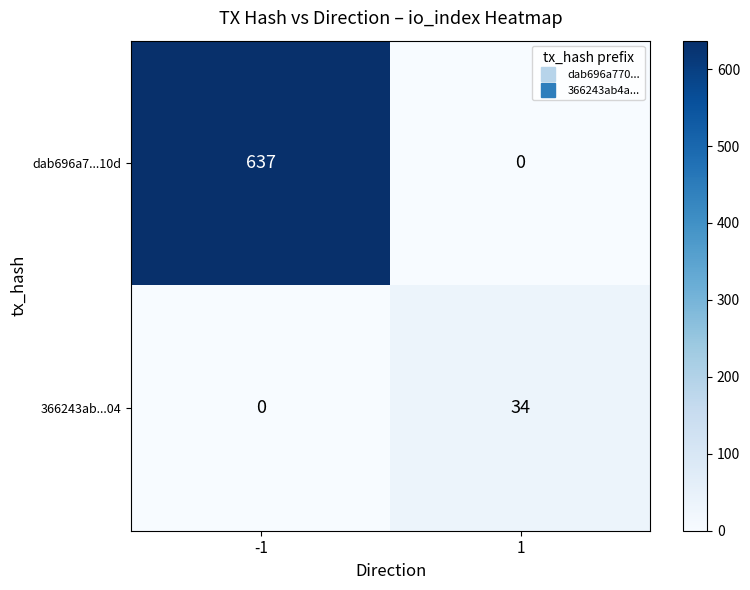

What is the maximum value shown in the chart?

637